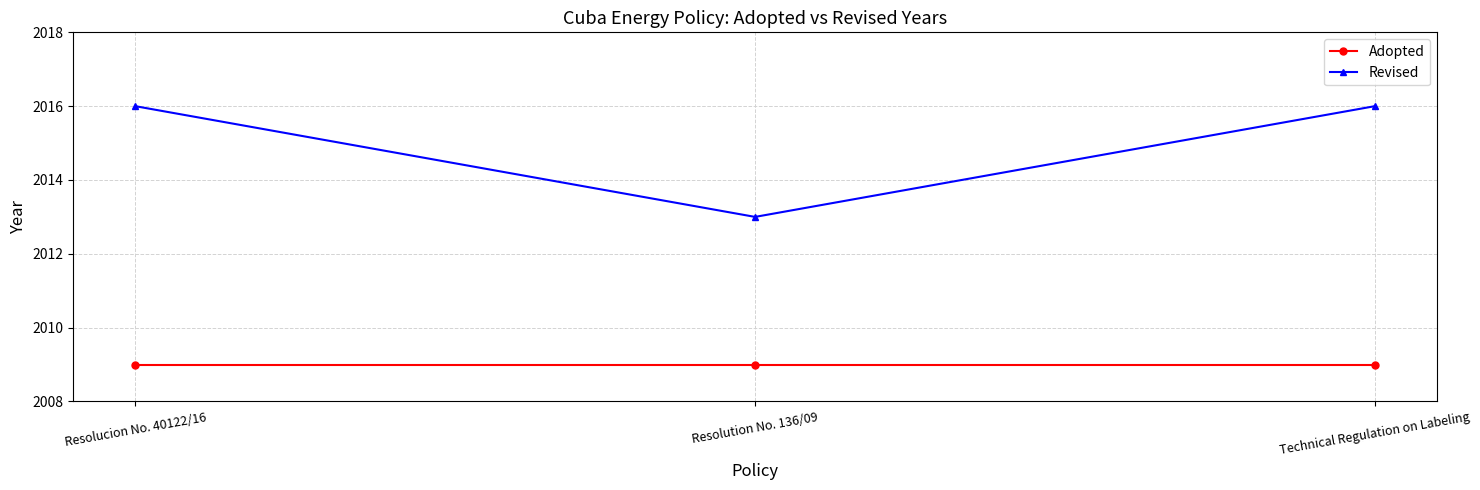

What is the maximum value for Revised?

2016